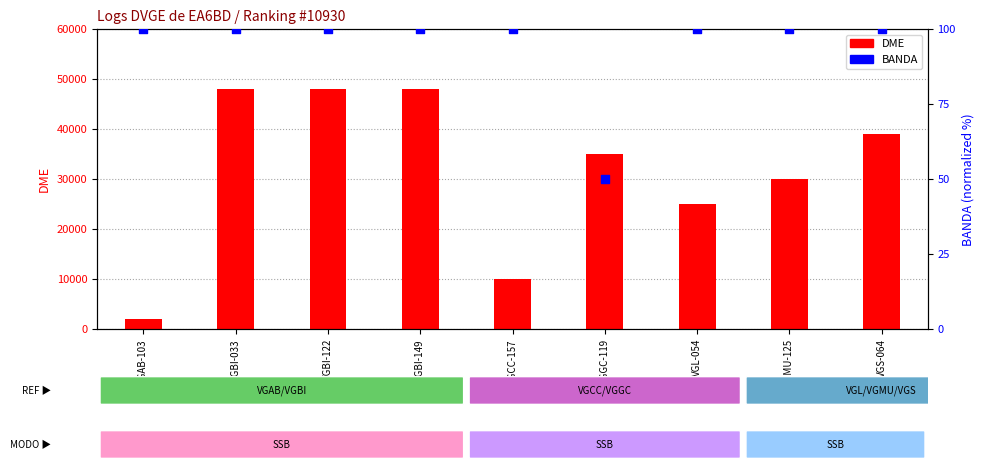

Which series reaches the minimum Y coordinate?

BANDA